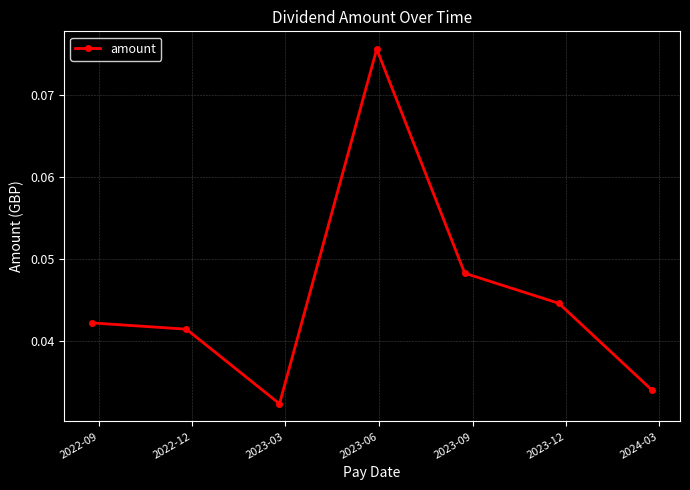

True or false: the data has more than 0 interior local peaks.

True